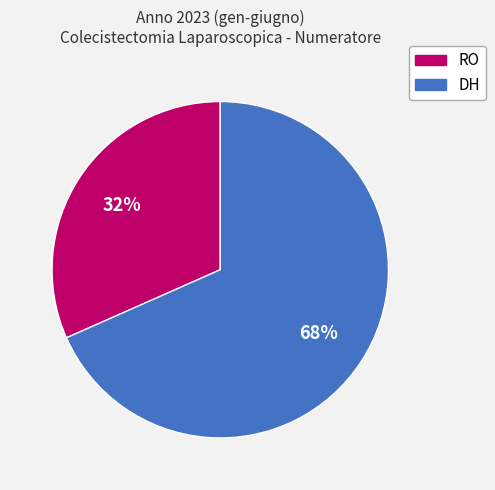

To the nearest percent, what is the average slice percentage?

50%